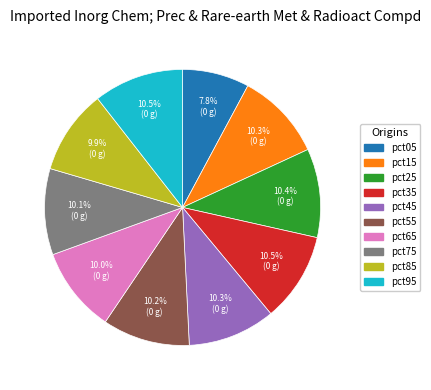

What percentage do pct05 and pct15 together represent?

18.1%